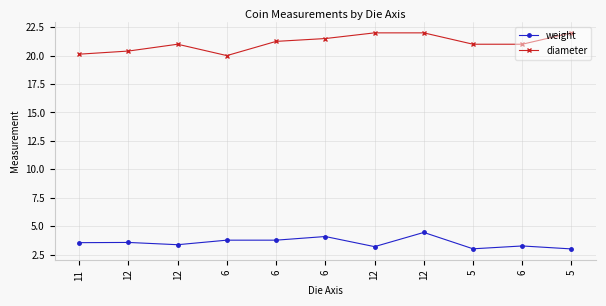

Which series has the widest spread of values?

diameter